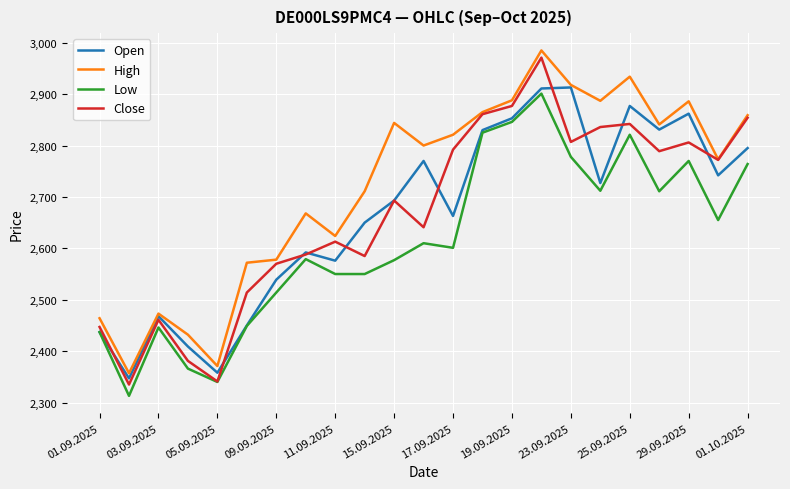

What is the minimum value shown in the chart?

2313